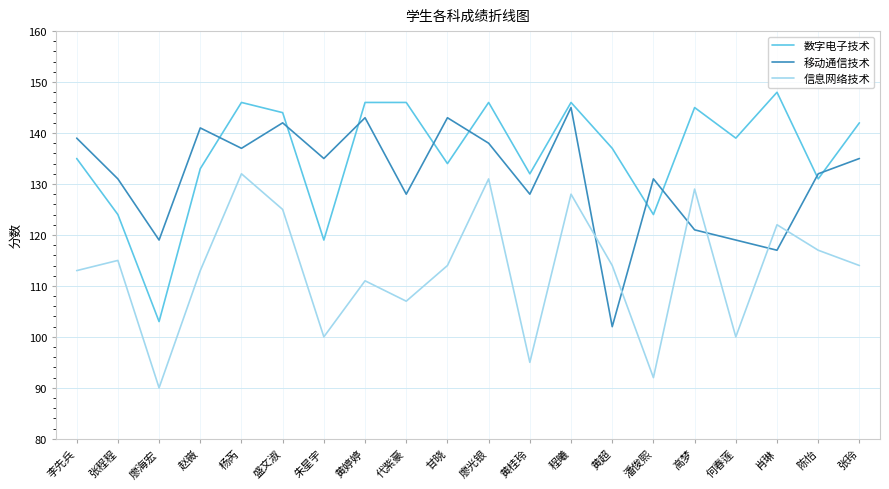

The 移动通信技术 series shows 139 at 李先兵. True or false?

True